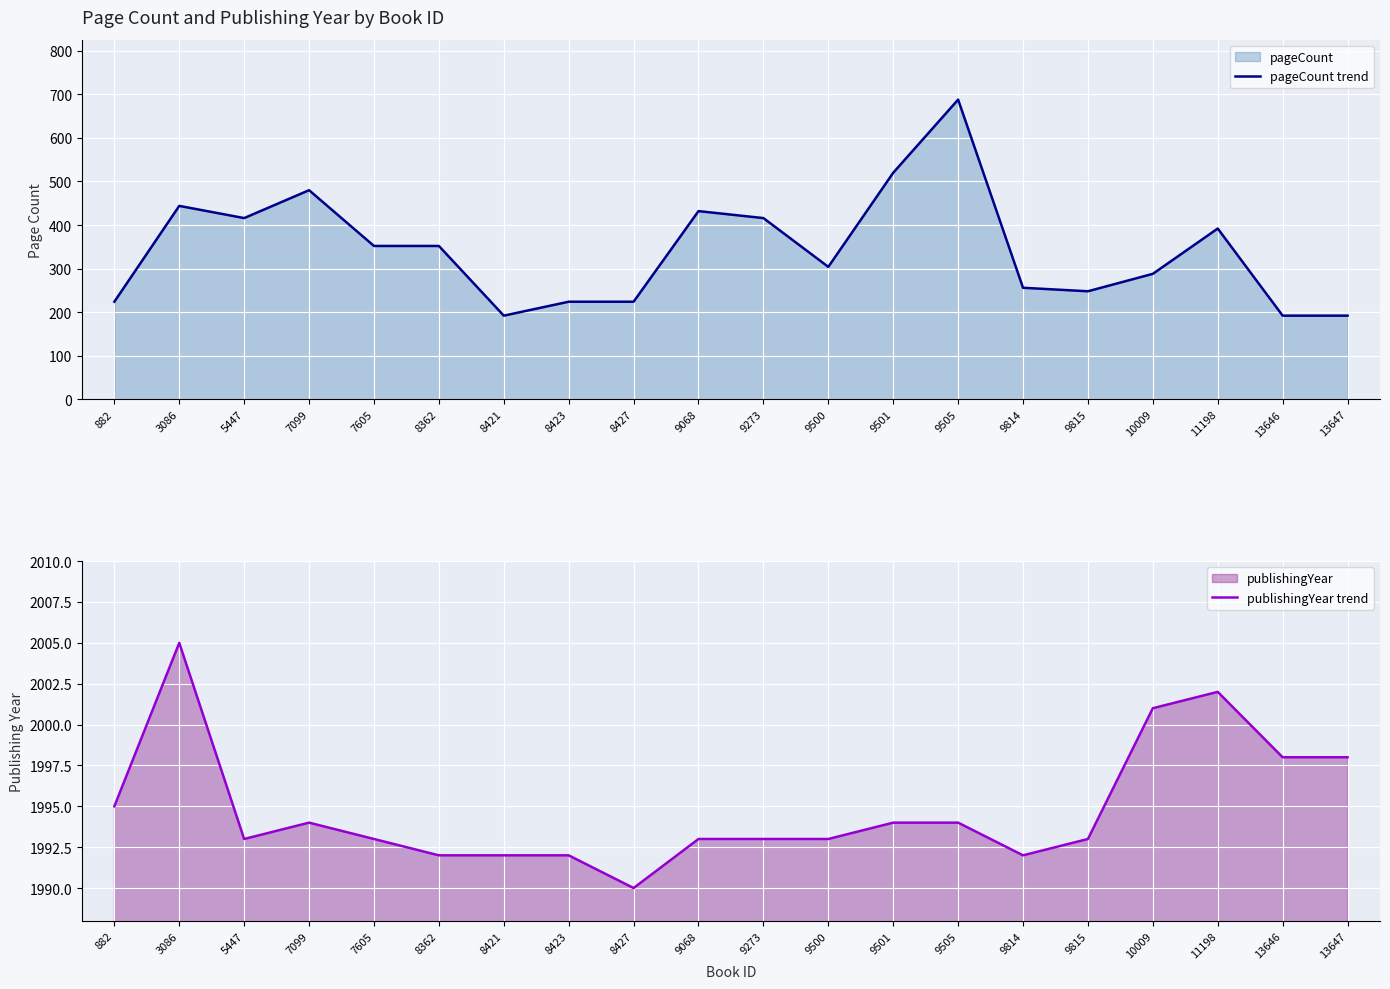

In publishingYear trend, how many points are higher than both neighbors (excluding endpoints)?

3